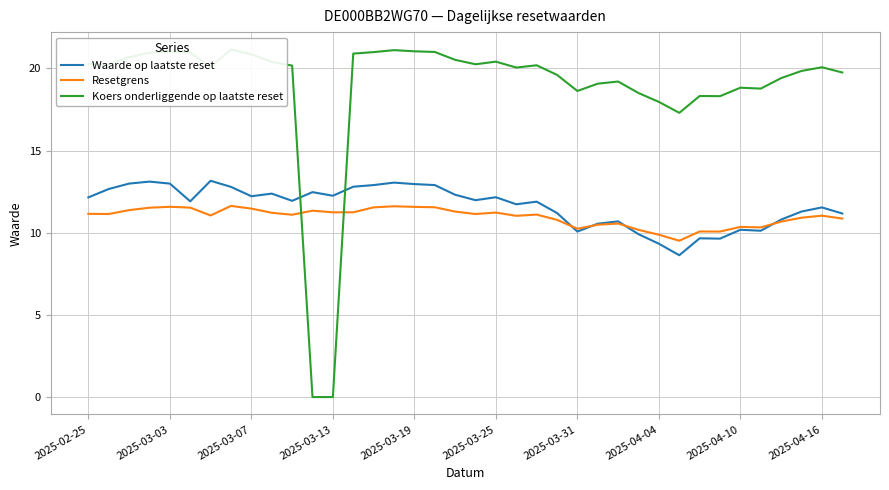

Which series has the largest total across all categories?

Koers onderliggende op laatste reset